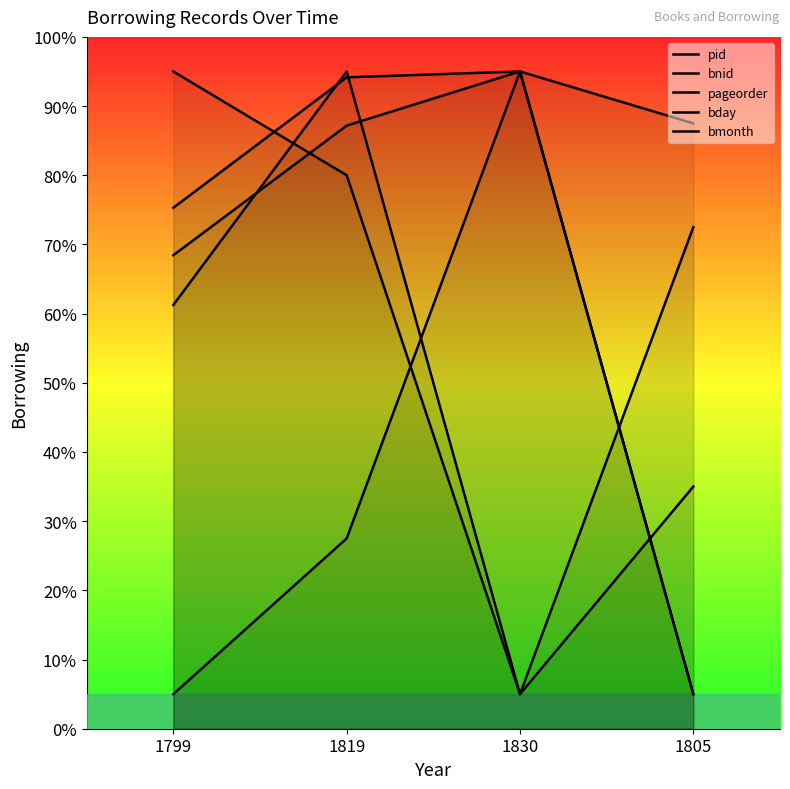

At 1819, list the series in order from smallest to largest.

pageorder, bday, bnid, pid, bmonth